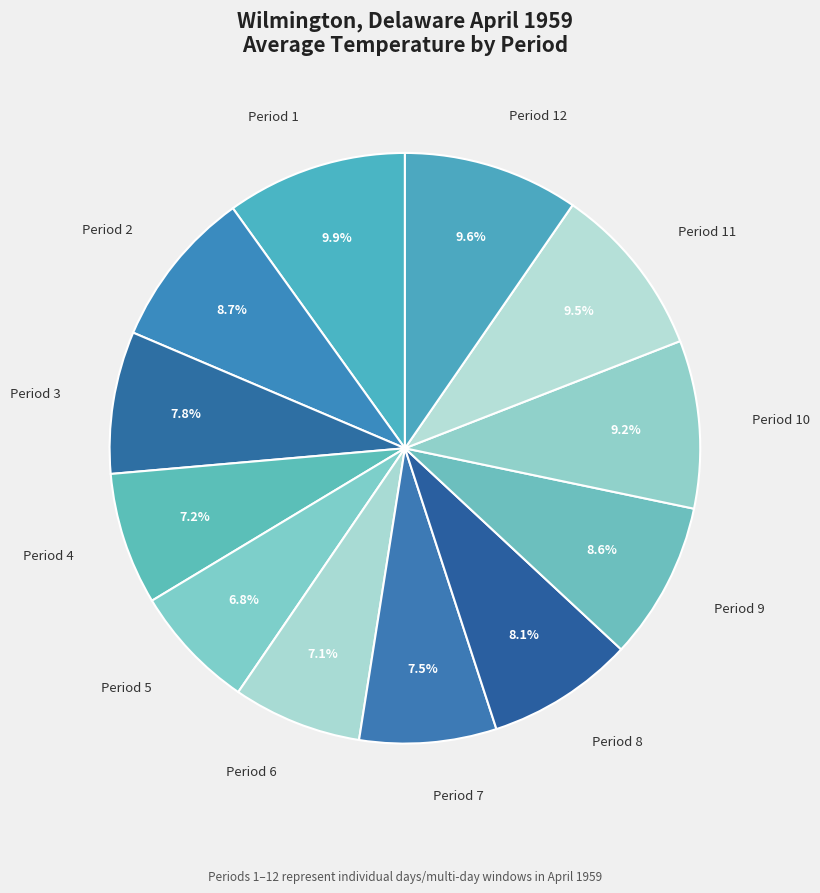

Do Period 12 and Period 9 together represent more than half of the pie?

No